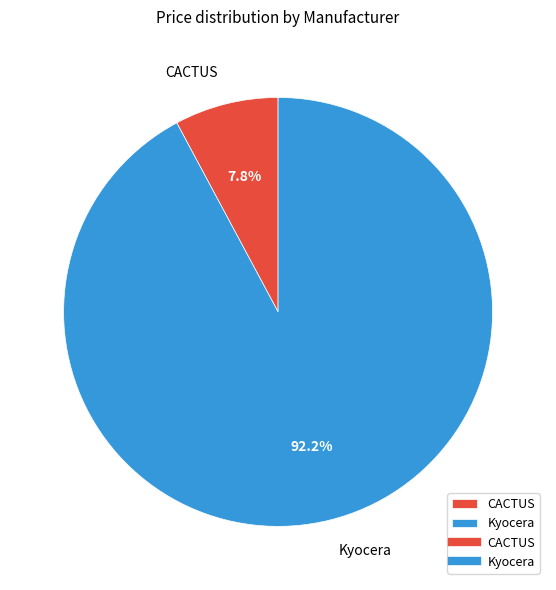

The Kyocera slice represents 92% of the pie. True or false?

True